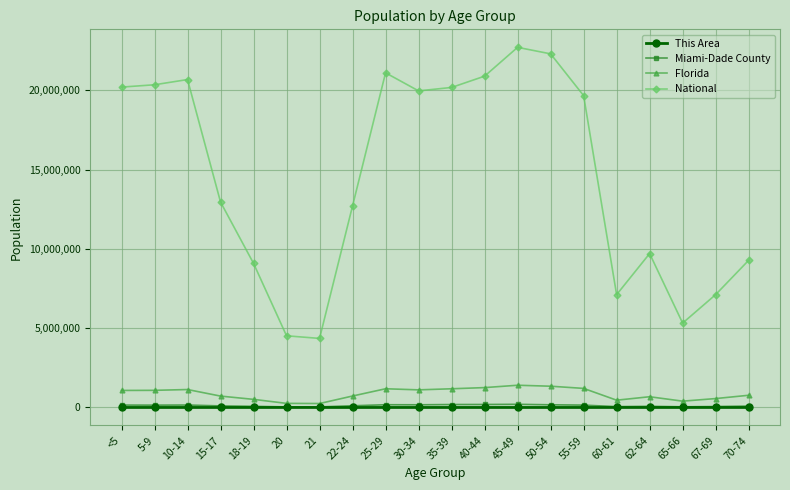

What is the maximum value shown in the chart?

22708591